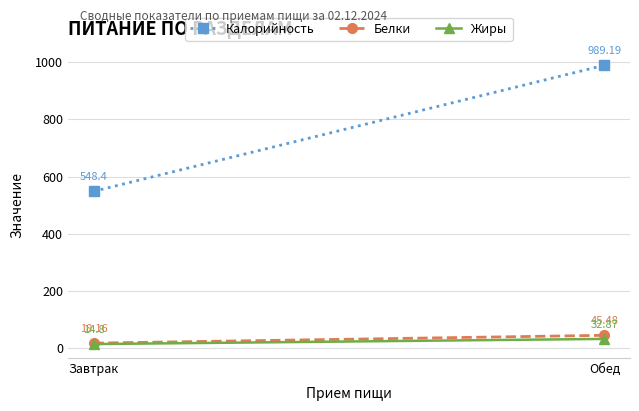

Between Завтрак and Обед, which series saw the biggest shift?

Калорийность